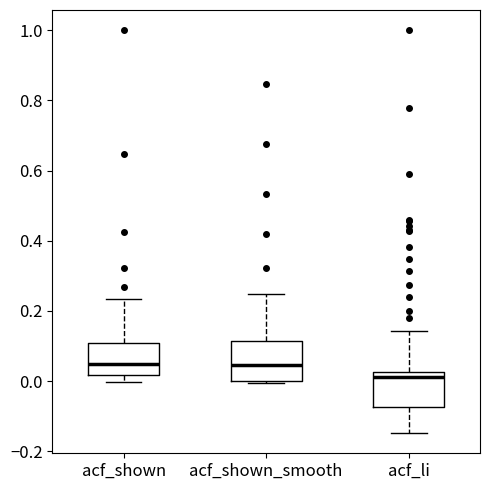

Where does the upper whisker of the box for acf_shown end on the y-axis? The values are not printed on the chart, so give them approximately, as read against the axis.

0.24